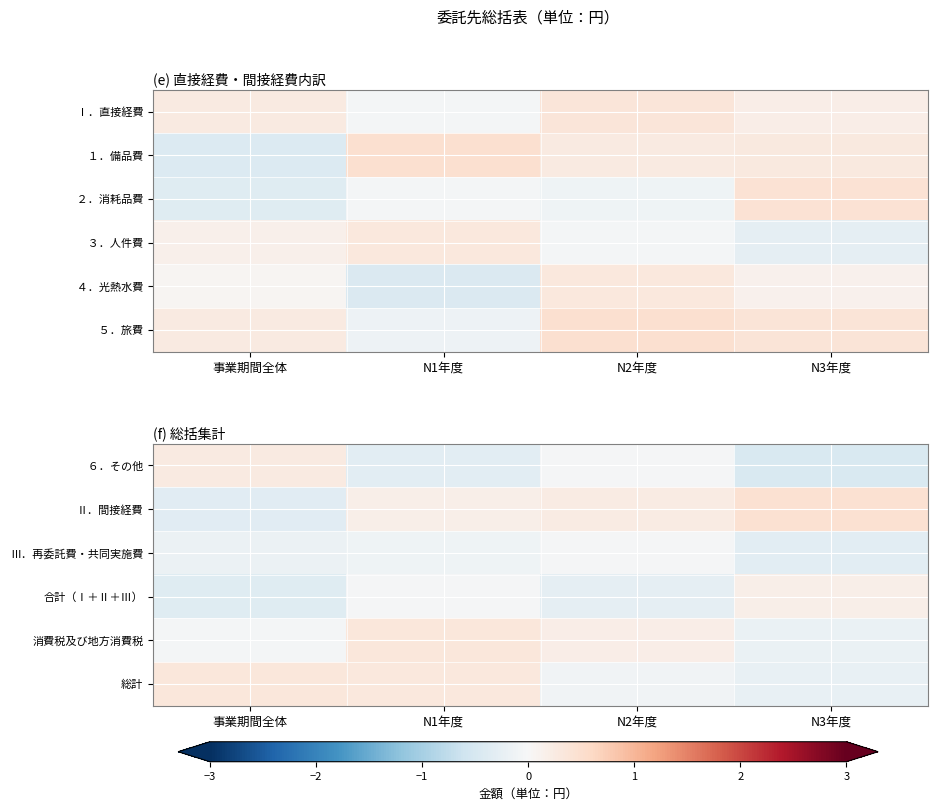

What is the total value across all series at 事業期間全体?

-0.3